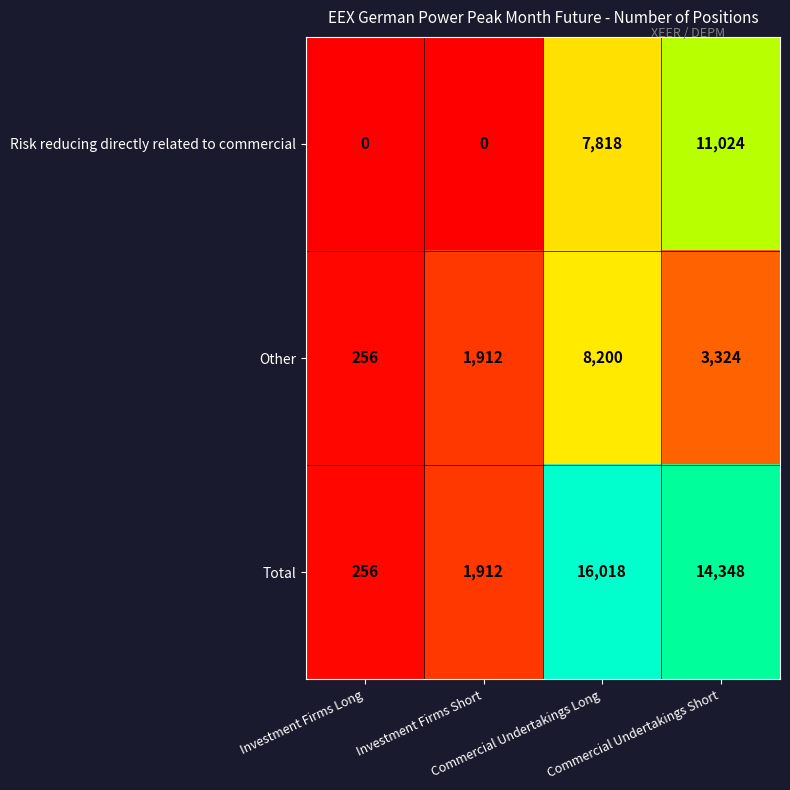

How many data points does each series have?

4